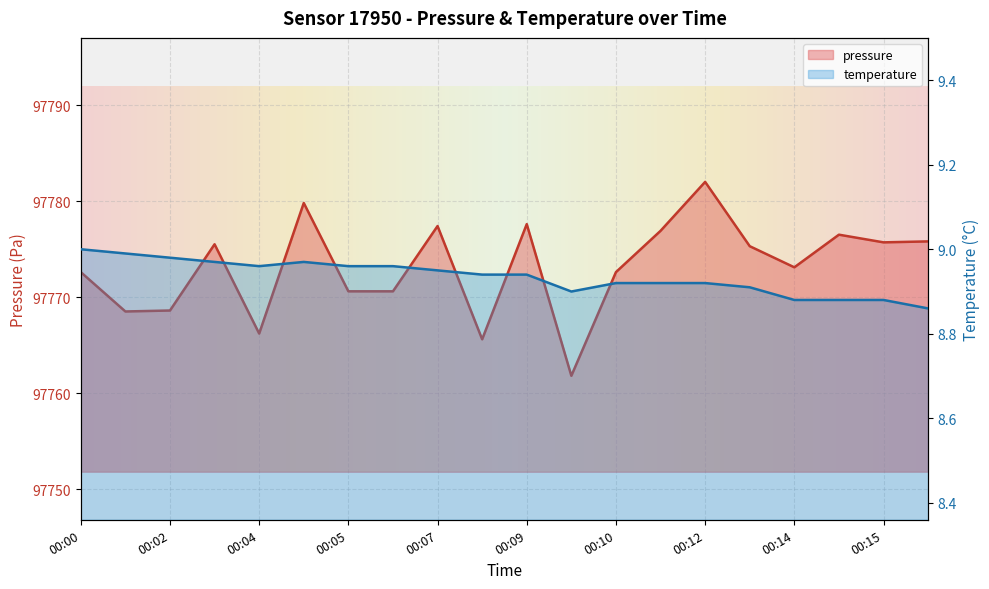

Is the value of temperature at 00:04 greater than the value of pressure at 00:14?

No